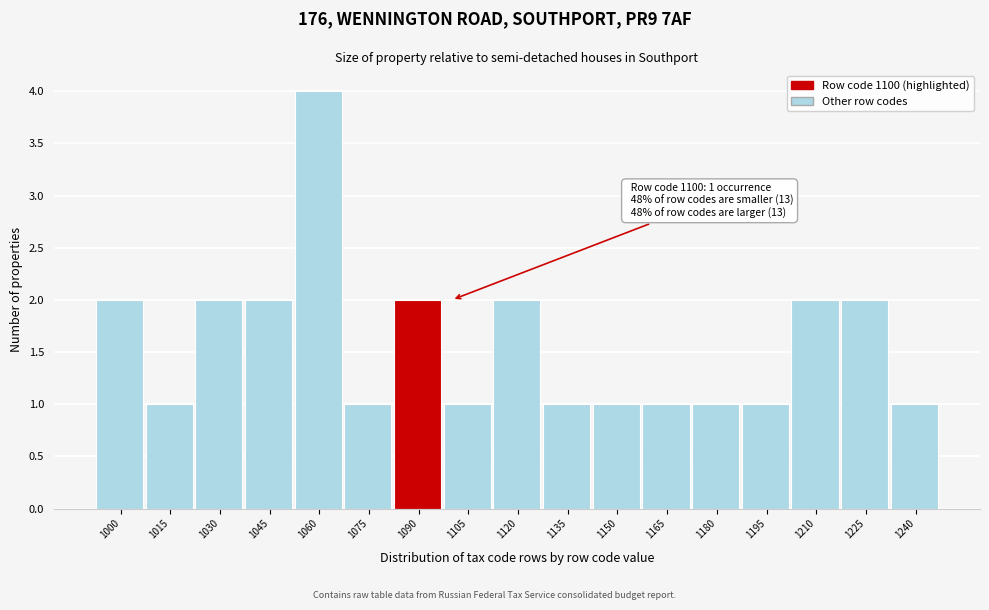

Reading left to right, extract all data points from this chart.

2	1	2	2	4	1	2	1	2	1	1	1	1	1	2	2	1